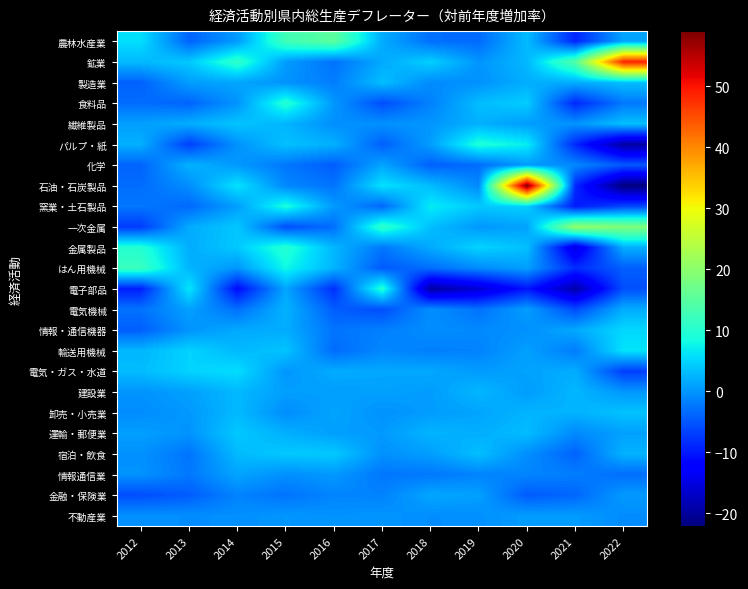

Reading right to left, what are all the values shown in this chart?

農林水産業: 2022=1.2	2021=-9.0	2020=3.1	2019=-3.4	2018=-3.0	2017=1.8	2016=15.3	2015=12.6	2014=0.5	2013=-4.0	2012=5.8
鉱業: 2022=48.7	2021=14.5	2020=2.8	2019=0.0	2018=4.7	2017=1.6	2016=-2.8	2015=0.5	2014=10.9	2013=4.1	2012=2.9
製造業: 2022=3.4	2021=1.9	2020=2.0	2019=-0.3	2018=-0.8	2017=3.3	2016=-1.9	2015=-0.2	2014=1.3	2013=0.7	2012=-4.1
食料品: 2022=-2.3	2021=-8.8	2020=4.4	2019=3.2	2018=-1.6	2017=-5.7	2016=0.2	2015=9.8	2014=-0.1	2013=-3.9	2012=-3.2
繊維製品: 2022=3.5	2021=-0.1	2020=0.6	2019=2.2	2018=0.1	2017=-0.3	2016=-0.5	2015=2.5	2014=3.8	2013=2.0	2012=0.8
パルプ・紙: 2022=-19.5	2021=-8.8	2020=7.0	2019=9.3	2018=0.7	2017=-4.3	2016=2.2	2015=3.5	2014=-0.2	2013=-6.9	2012=2.1
化学: 2022=-4.8	2021=-1.0	2020=0.4	2019=-3.3	2018=-4.2	2017=1.3	2016=-4.5	2015=-2.4	2014=0.3	2013=2.4	2012=-4.0
石油・石炭製品: 2022=-22.1	2021=-8.6	2020=59.0	2019=-1.0	2018=3.1	2017=6.1	2016=-2.7	2015=-1.1	2014=6.2	2013=-0.6	2012=-3.2
窯業・土石製品: 2022=-6.3	2021=-9.9	2020=4.7	2019=4.1	2018=6.9	2017=-3.7	2016=0.4	2015=8.9	2014=0.7	2013=-3.5	2012=-2.4
一次金属: 2022=18.7	2021=20.7	2020=1.1	2019=0.2	2018=3.3	2017=10.8	2016=-3.1	2015=-5.6	2014=4.0	2013=1.7	2012=-7.2
金属製品: 2022=2.0	2021=-15.2	2020=3.4	2019=5.0	2018=1.7	2017=-2.4	2016=2.7	2015=10.0	2014=4.1	2013=1.9	2012=9.8
はん用機械: 2022=-4.3	2021=-8.4	2020=0.8	2019=-0.8	2018=-3.1	2017=-4.7	2016=2.5	2015=7.9	2014=0.1	2013=2.5	2012=11.9
電子部品: 2022=-5.6	2021=-19.0	2020=-10.2	2019=-16.0	2018=-19.5	2017=9.9	2016=-8.2	2015=1.3	2014=-11.2	2013=6.5	2012=-9.4
電気機械: 2022=1.9	2021=-5.9	2020=0.7	2019=-2.8	2018=-0.5	2017=-5.7	2016=-4.4	2015=2.4	2014=-3.0	2013=0.9	2012=-2.8
情報・通信機器: 2022=5.3	2021=1.6	2020=-0.4	2019=-0.9	2018=-0.7	2017=-1.7	2016=-2.6	2015=1.9	2014=1.6	2013=-0.1	2012=-4.3
輸送用機械: 2022=6.2	2021=-2.0	2020=0.9	2019=-1.5	2018=-1.7	2017=-1.1	2016=-3.3	2015=3.7	2014=2.9	2013=4.9	2012=2.7
電気・ガス・水道: 2022=-7.0	2021=1.9	2020=1.1	2019=0.5	2018=1.5	2017=1.5	2016=1.8	2015=0.1	2014=5.7	2013=4.9	2012=3.1
建設業: 2022=0.2	2021=2.7	2020=0.6	2019=2.7	2018=0.6	2017=0.9	2016=0.7	2015=0.8	2014=2.8	2013=0.9	2012=-0.1
卸売・小売業: 2022=3.6	2021=2.3	2020=2.5	2019=1.2	2018=0.6	2017=-0.2	2016=1.2	2015=-0.6	2014=2.9	2013=0.3	2012=-0.7
運輸・郵便業: 2022=0.9	2021=-0.9	2020=3.1	2019=2.0	2018=2.5	2017=0.4	2016=0.8	2015=2.1	2014=4.1	2013=-0.1	2012=0.8
宿泊・飲食: 2022=2.4	2021=-4.0	2020=-0.5	2019=3.4	2018=0.7	2017=-0.3	2016=4.2	2015=4.1	2014=3.0	2013=-2.6	2012=-0.3
情報通信業: 2022=-3.1	2021=-1.9	2020=-1.3	2019=-1.4	2018=-2.3	2017=-2.4	2016=0.3	2015=-0.4	2014=1.2	2013=-2.3	2012=-0.2
金融・保険業: 2022=0.4	2021=-3.7	2020=-4.6	2019=0.9	2018=1.4	2017=-1.5	2016=-1.3	2015=-2.7	2014=-1.4	2013=-4.5	2012=-5.7
不動産業: 2022=-0.7	2021=0.5	2020=0.6	2019=-0.4	2018=-0.6	2017=0.0	2016=-0.2	2015=0.1	2014=-0.5	2013=-0.6	2012=-0.4